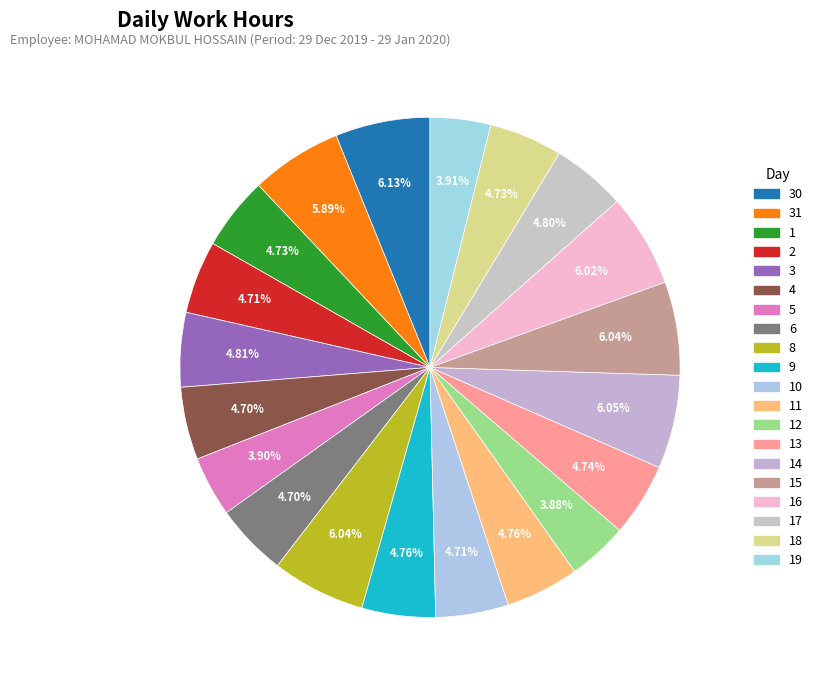

To the nearest percent, what percentage of the pie is 8?

6%